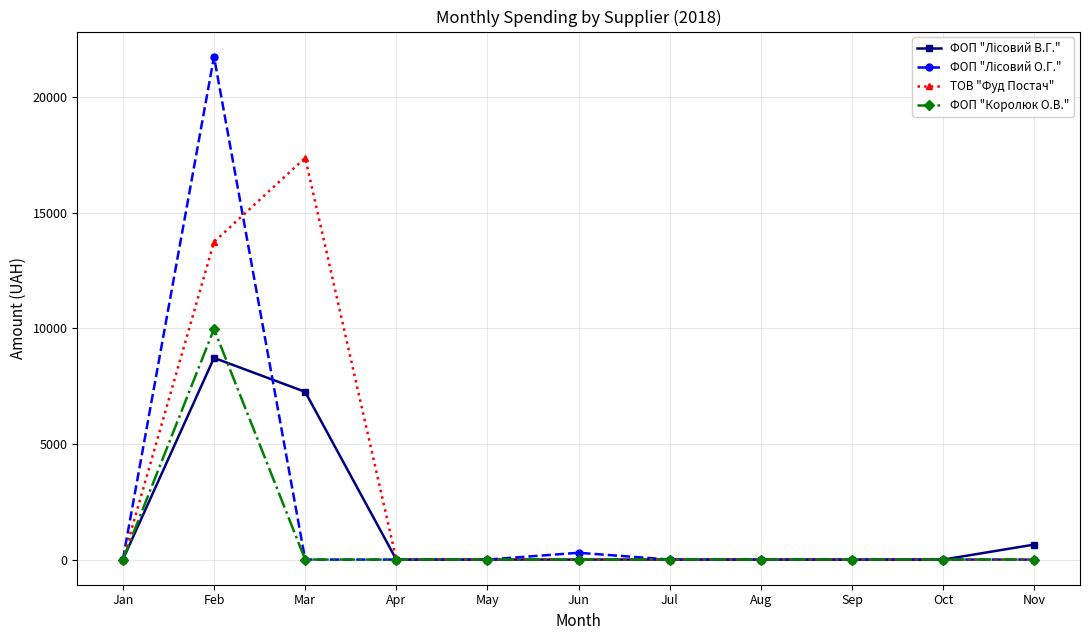

At which label does ТОВ "Фуд Постач" reach its peak?

Mar